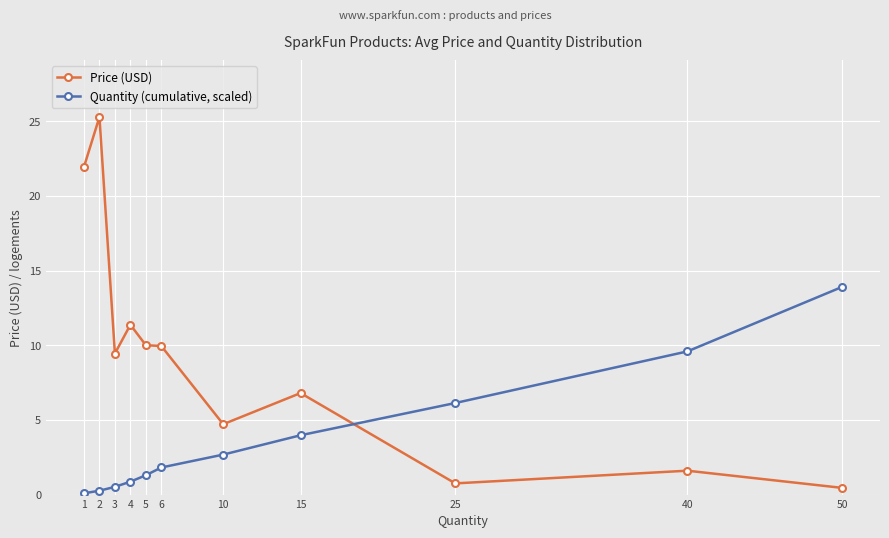

List the series in order of their overall mean, lowest first.

Quantity (cumulative, scaled), Price (USD)